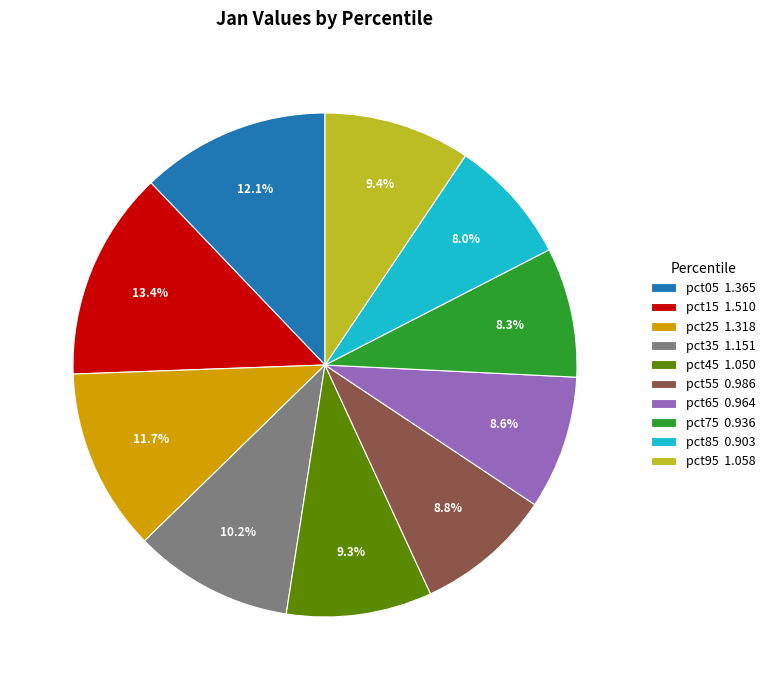

Is there a majority slice in this chart?

No